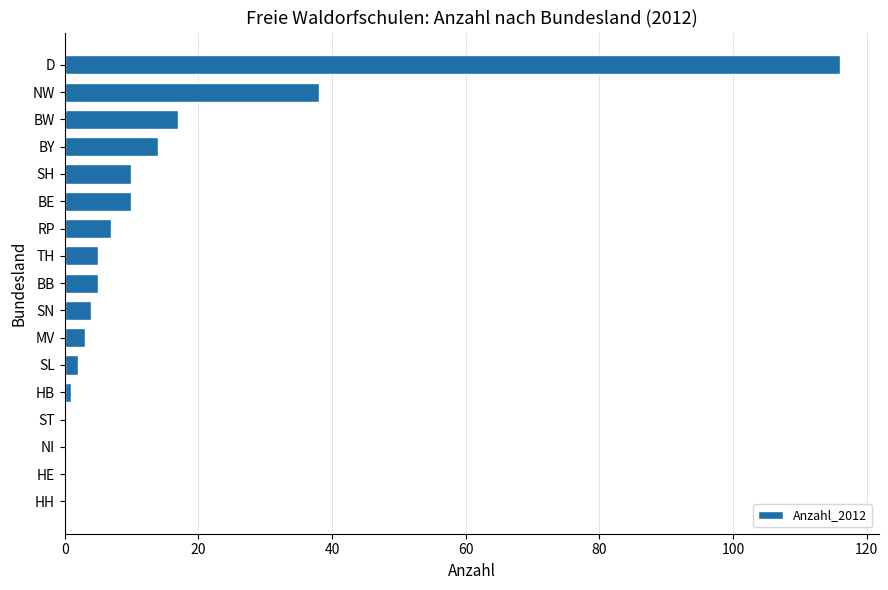

Reading top to bottom, extract all data points from this chart.

D=116	NW=38	BW=17	BY=14	SH=10	BE=10	RP=7	TH=5	BB=5	SN=4	MV=3	SL=2	HB=1	ST=0	NI=0	HE=0	HH=0